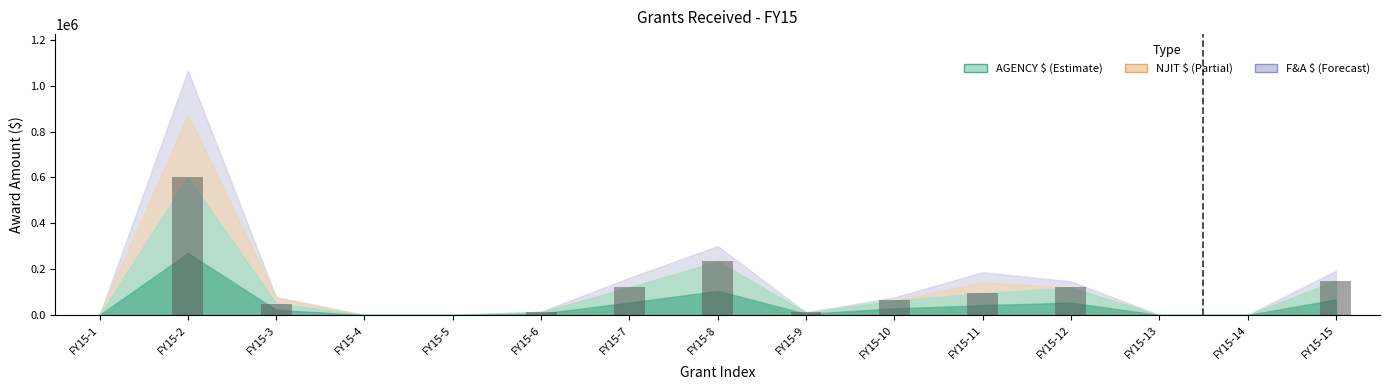

At which category does the chart reach its peak across all series?

FY15-2